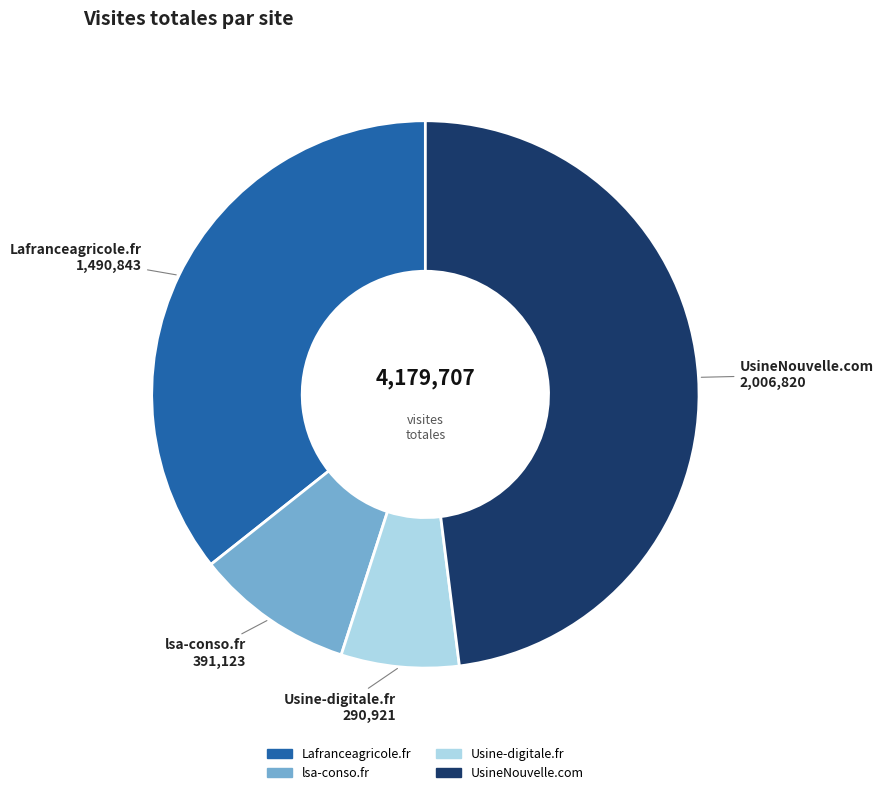

Which has a higher value, Lafranceagricole.fr or Usine-digitale.fr?

Lafranceagricole.fr